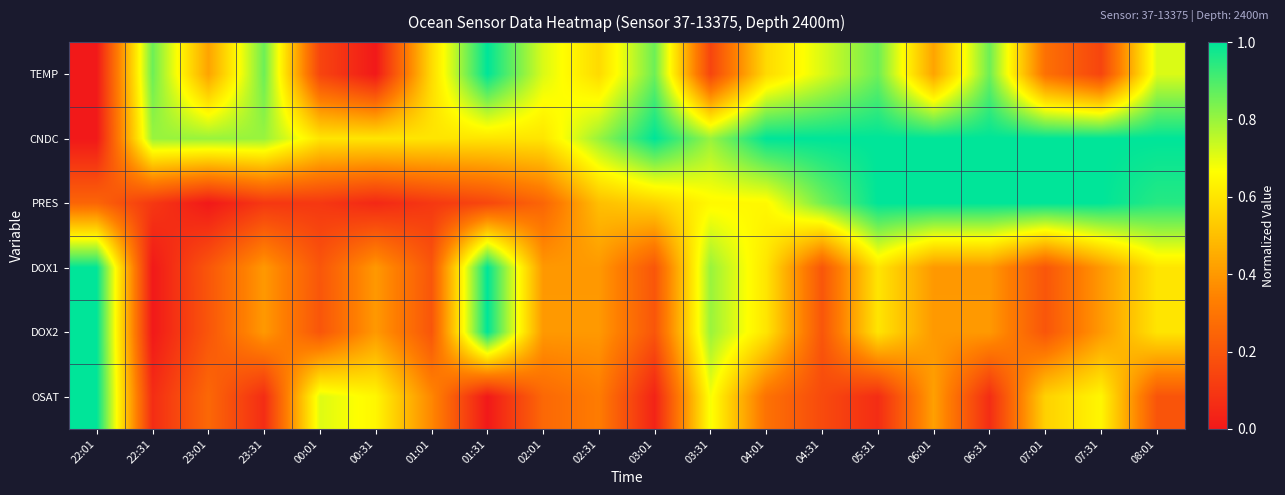

Count the number of categories in the chart.

20